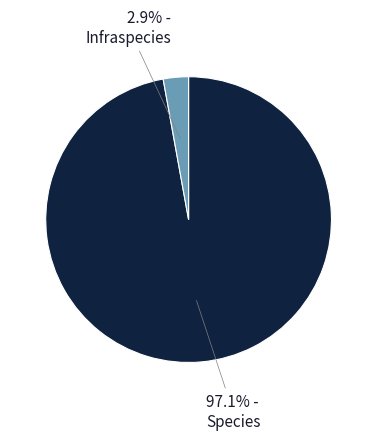

Does any single category account for the majority?

Yes